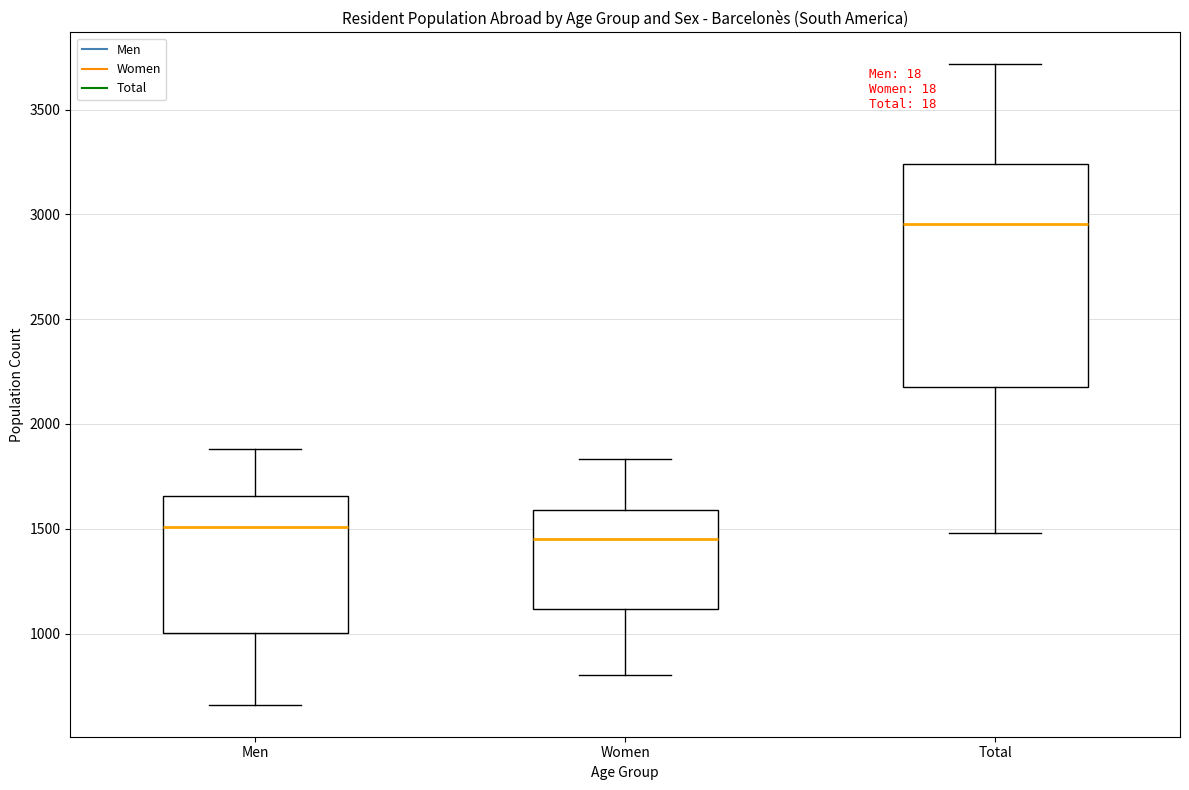

Reading left to right, read every box against the y-axis: the position of its median line, the range the box covers, and the ends of its whiskers. The values are not printed on the chart, so give them approximately, as read against the axis.

Men: median 1500, box 1000 to 1650, whiskers 650 to 1900
Women: median 1450, box 1100 to 1600, whiskers 800 to 1850
Total: median 2950, box 2150 to 3250, whiskers 1500 to 3700